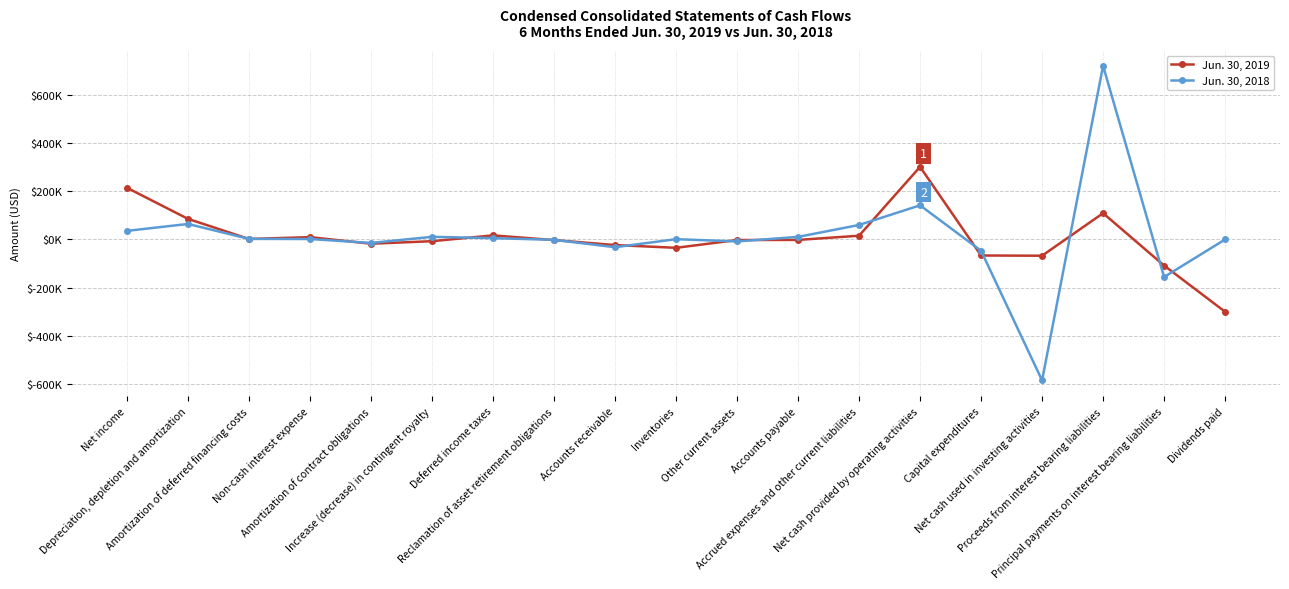

After their last crossing, which series has the higher values: Jun. 30, 2018 or Jun. 30, 2019?

Jun. 30, 2018